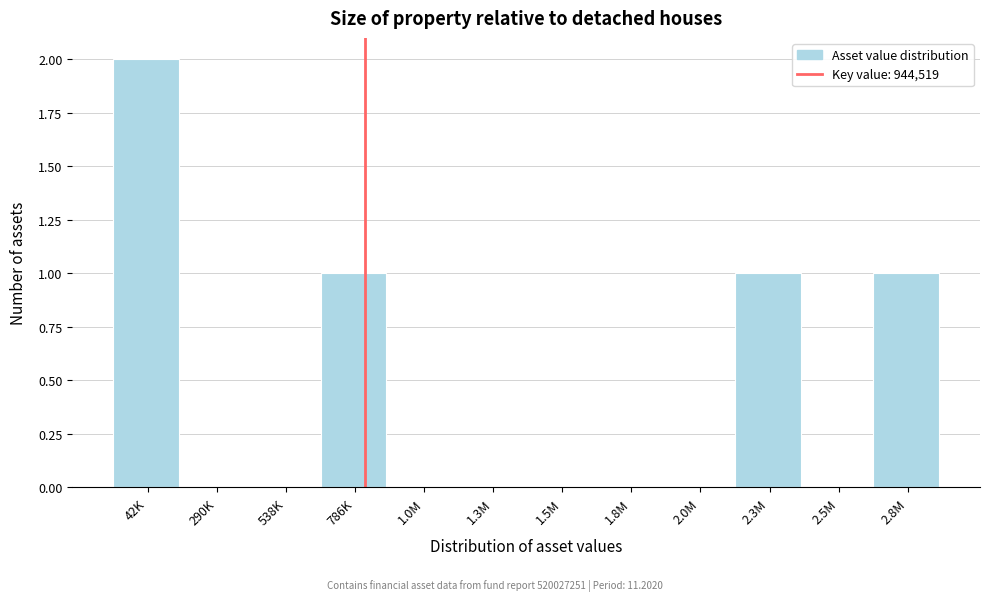

Reading left to right, transcribe all the data shown in this chart.

42K=2	290K=0	538K=0	786K=1	1.0M=0	1.3M=0	1.5M=0	1.8M=0	2.0M=0	2.3M=1	2.5M=0	2.8M=1